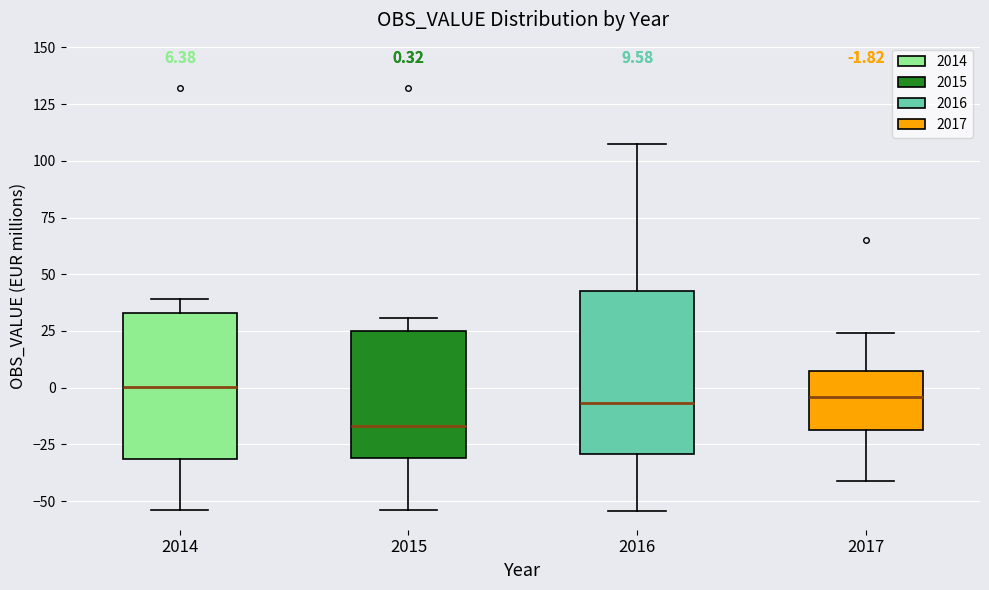

Which box is the tallest, from its lower edge to its upper edge?

2016